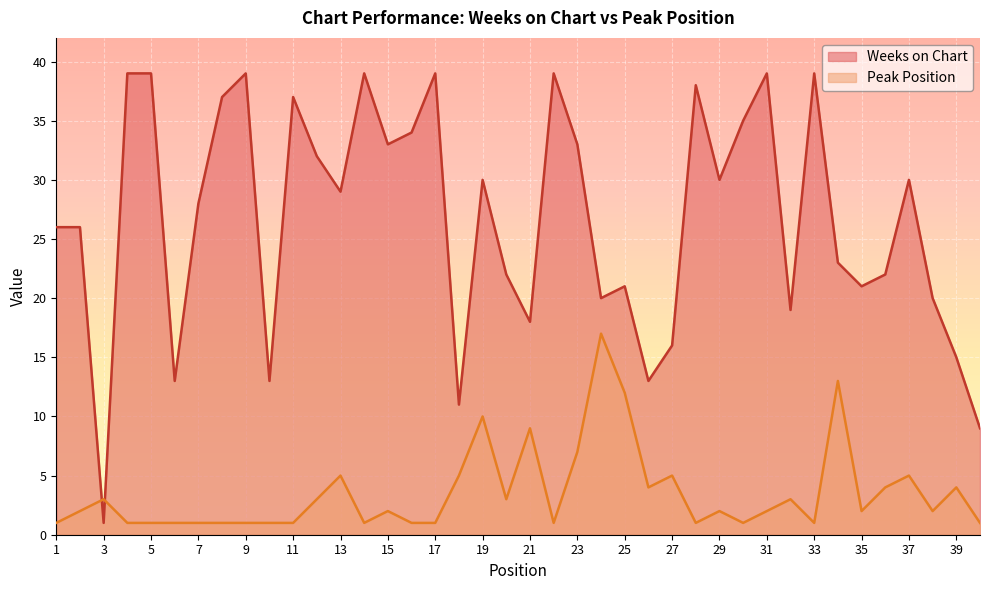

Where is Peak Position nearest to the value 9?

21